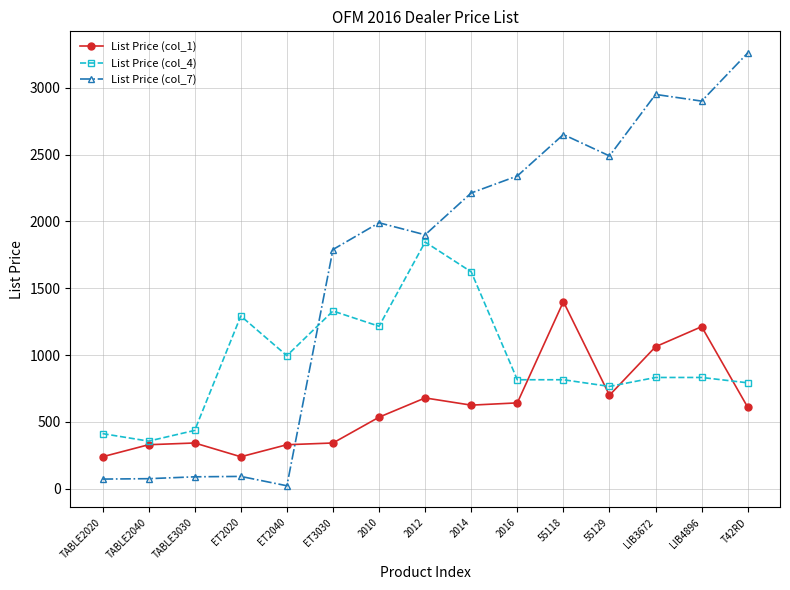

Is the value of List Price (col_4) at 2012 greater than the value of List Price (col_7) at TABLE3030?

Yes